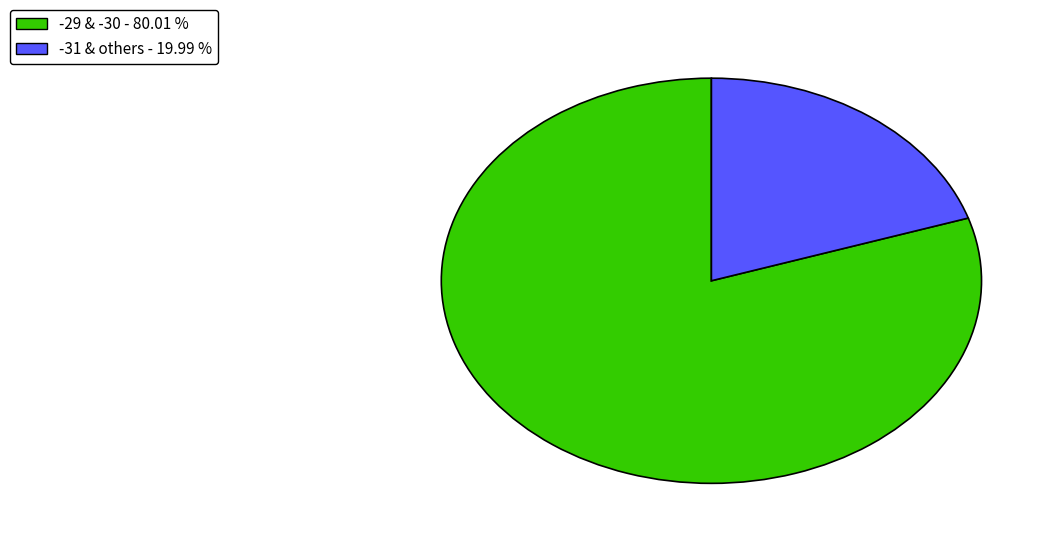

Is the sum of -29 & -30 - 80.01 % and -31 & others - 19.99 % greater than half?

Yes